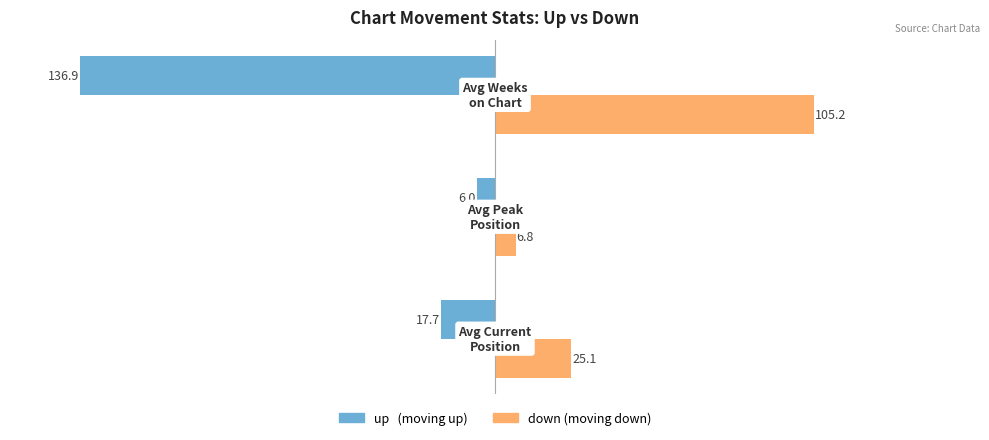

What is the greatest value displayed?

105.2